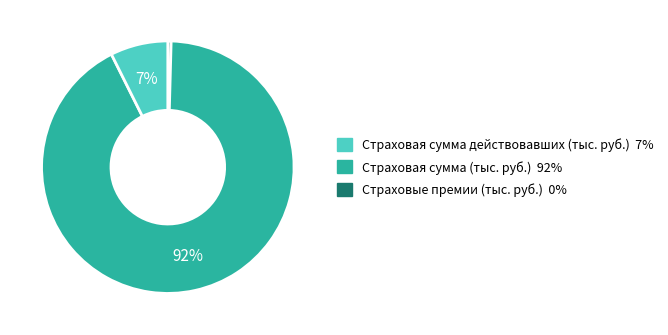

To the nearest percent, what is the average slice percentage?

33%